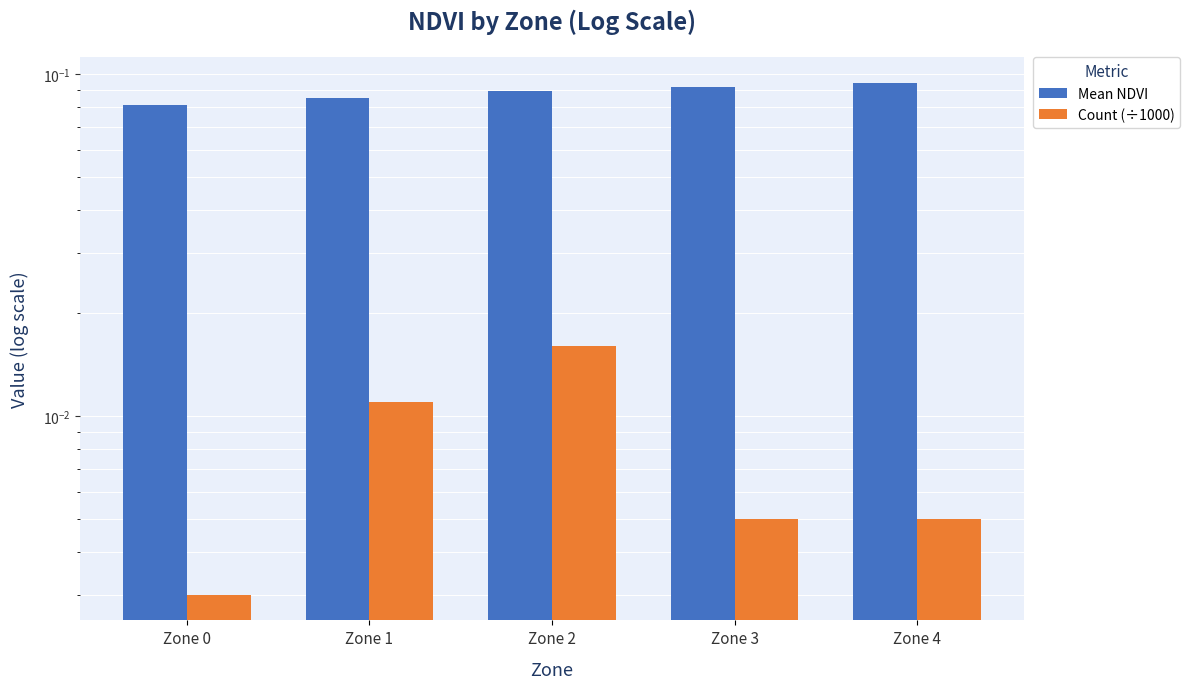

List the labels in order of Mean NDVI value, smallest first.

Zone 0, Zone 1, Zone 2, Zone 3, Zone 4